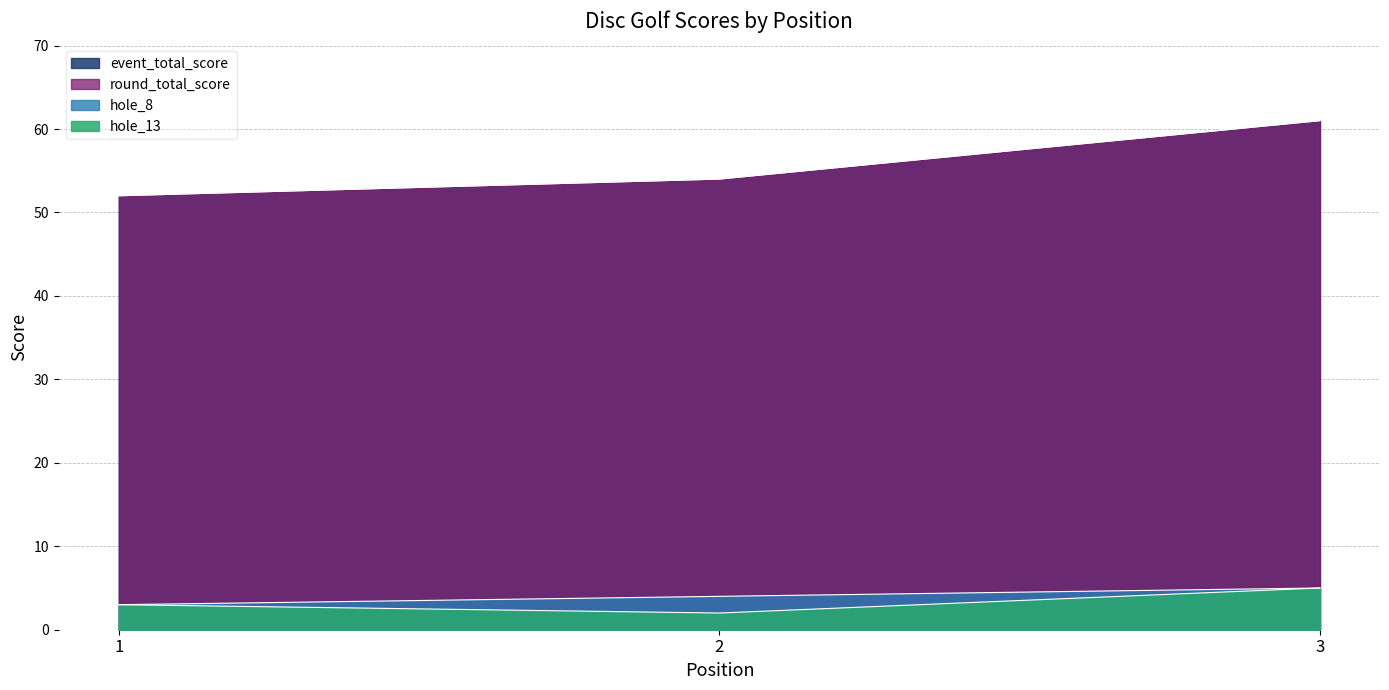

What is the minimum value shown in the chart?

2